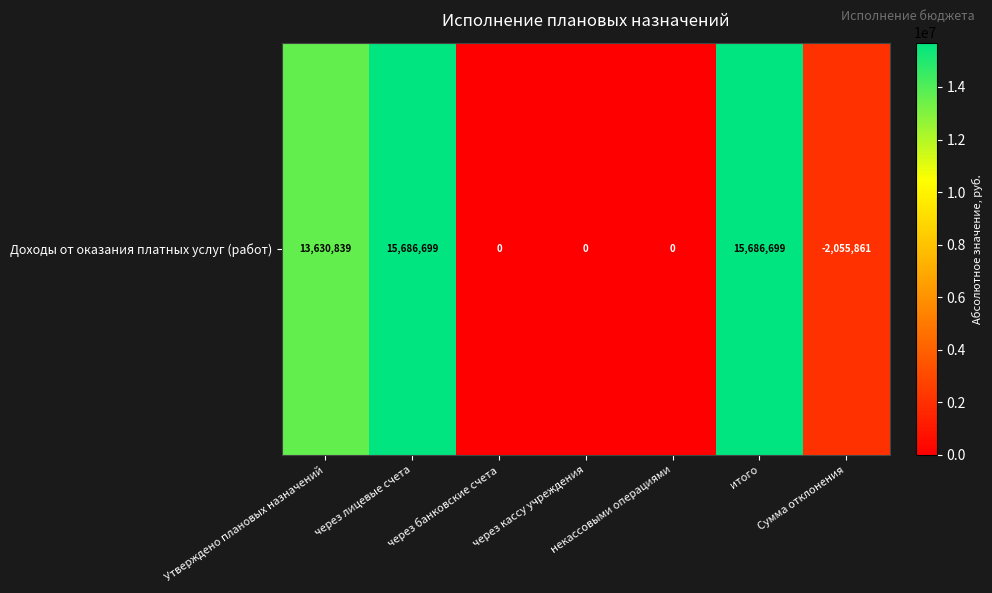

How many data points are less than 2055860?

3